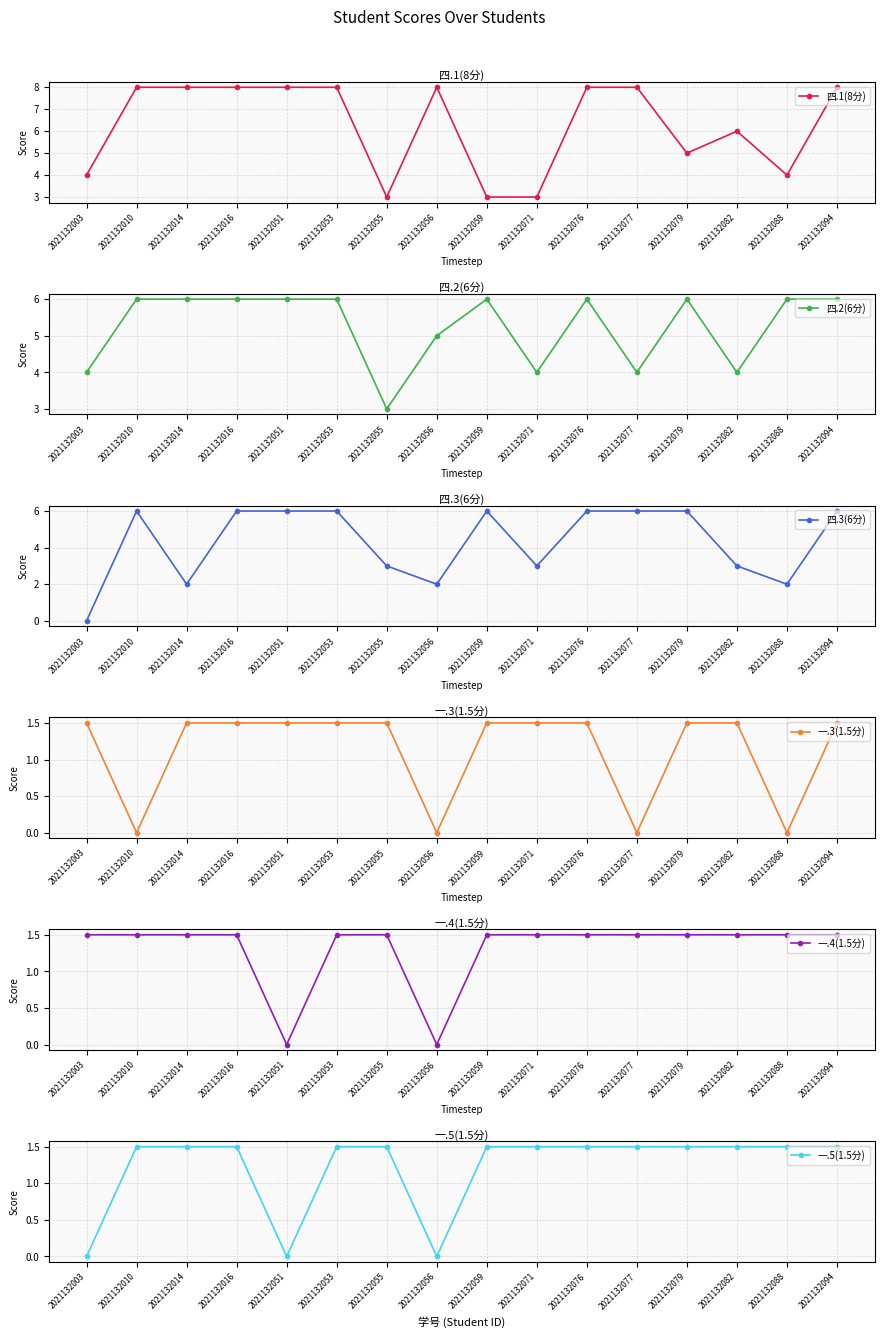

How many 四.3(6分) values are between 3 and 6?

12